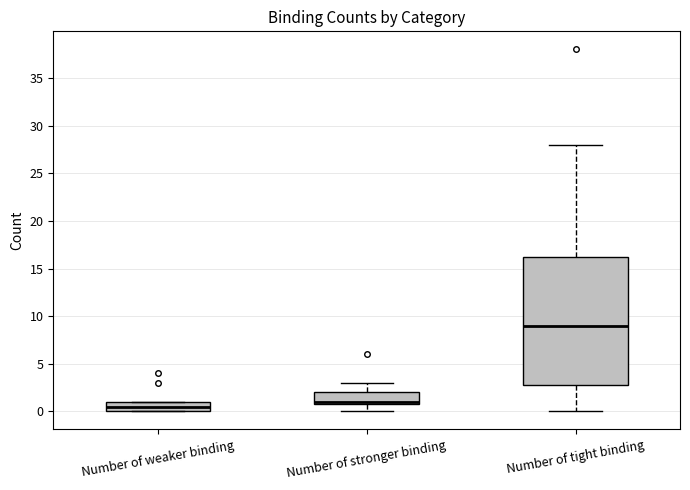

Where does the lower whisker of the box for Number of stronger binding end on the y-axis? The values are not printed on the chart, so give them approximately, as read against the axis.

0.0